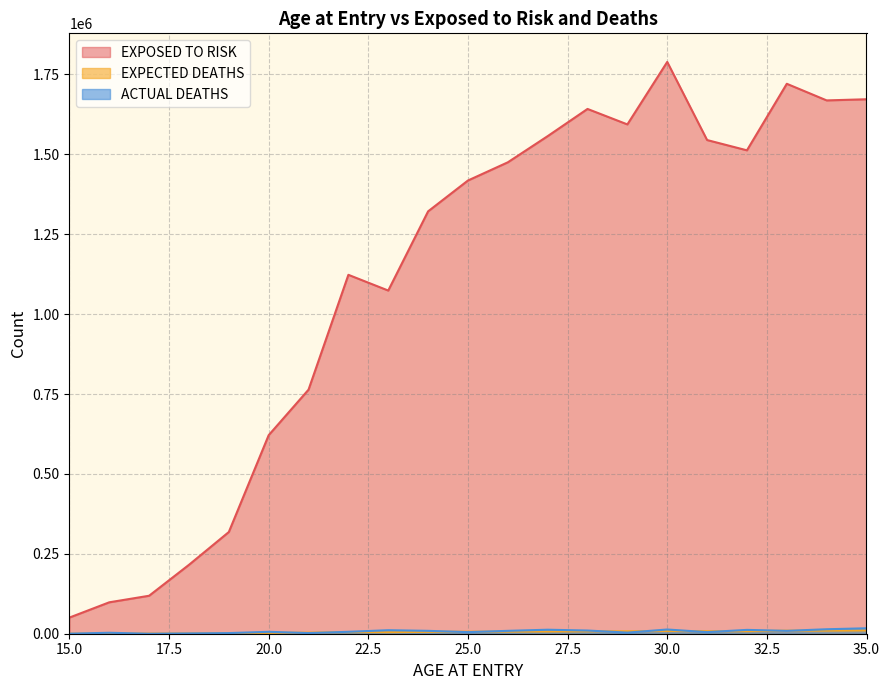

True or false: ACTUAL DEATHS and EXPOSED TO RISK cross at least once.

False